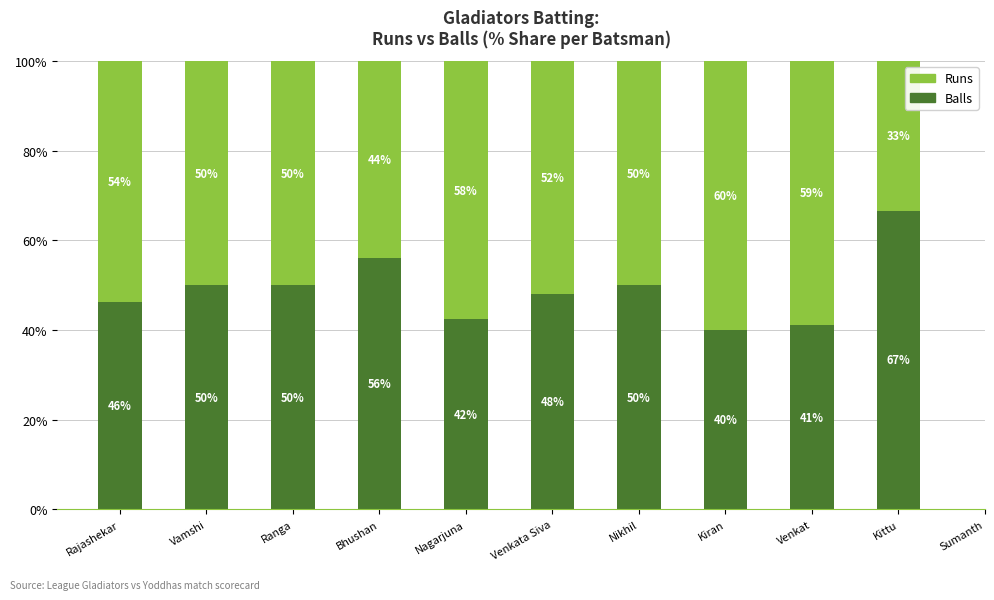

Is it true that Balls equals 50.0 at Vamshi?

True